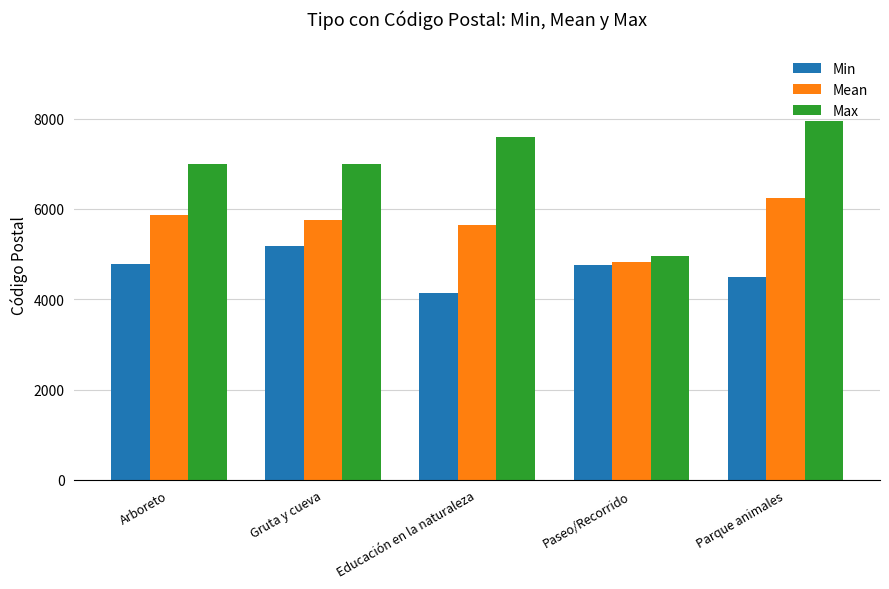

Between Arboreto and Parque animales, which series saw the biggest shift?

Max